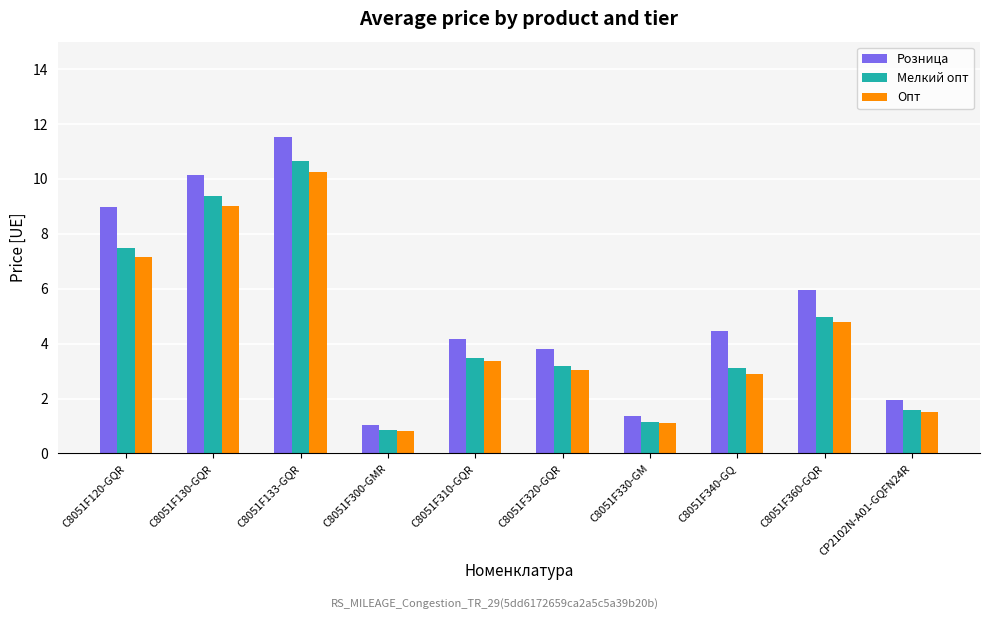

Is the value of Мелкий опт at C8051F340-GQ greater than the value of Опт at C8051F133-GQR?

No